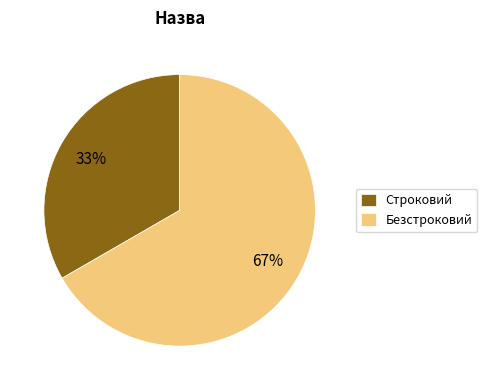

Rank the categories by value from lowest to highest.

Строковий, Безстроковий